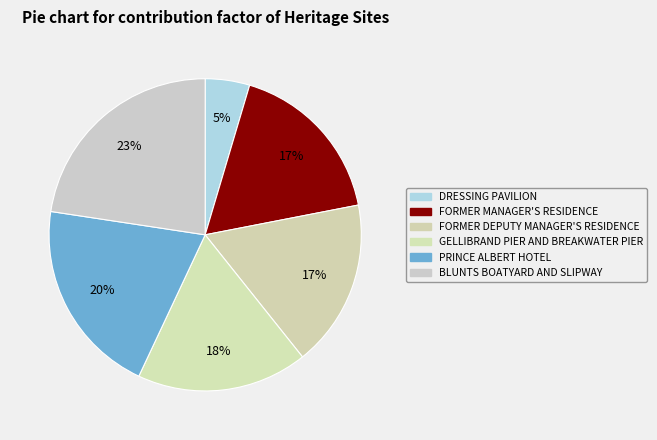

How many slices are in this pie chart?

6